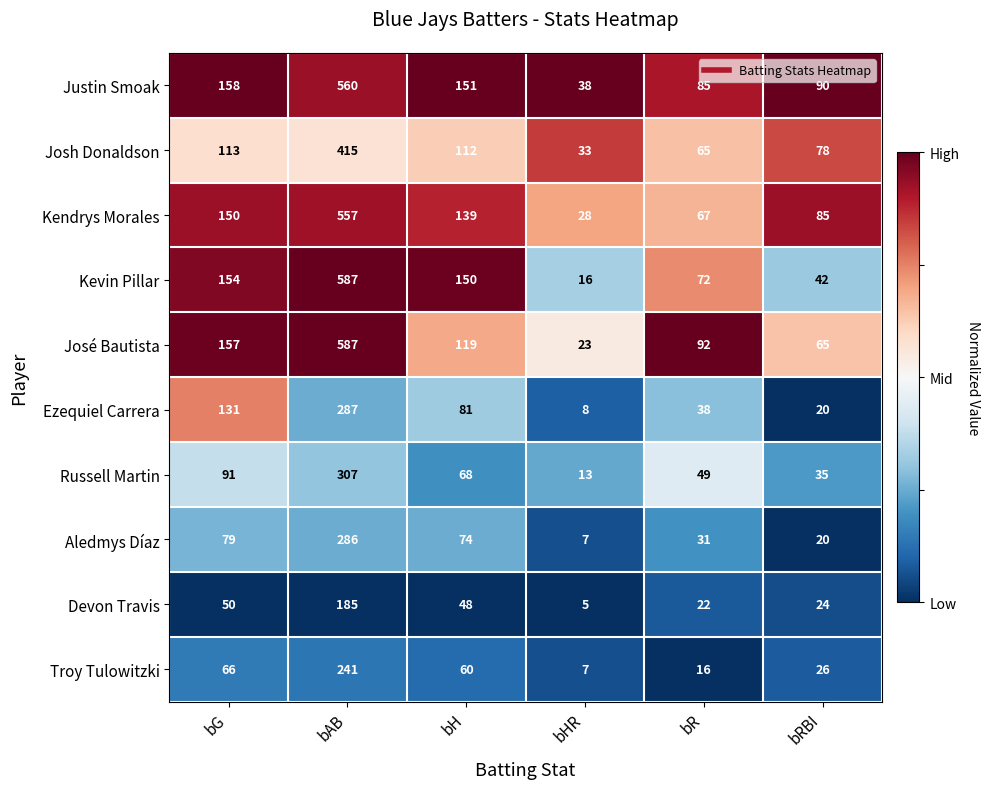

Is it true that Ezequiel Carrera equals 287 at bAB?

True